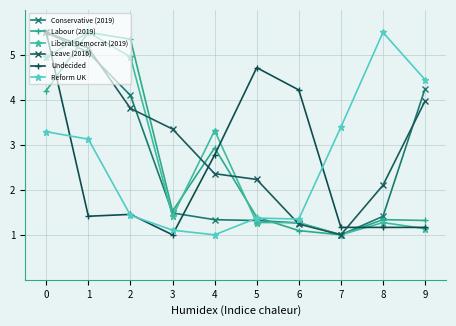

The value of Undecided at 5 is 0.9. True or false?

False